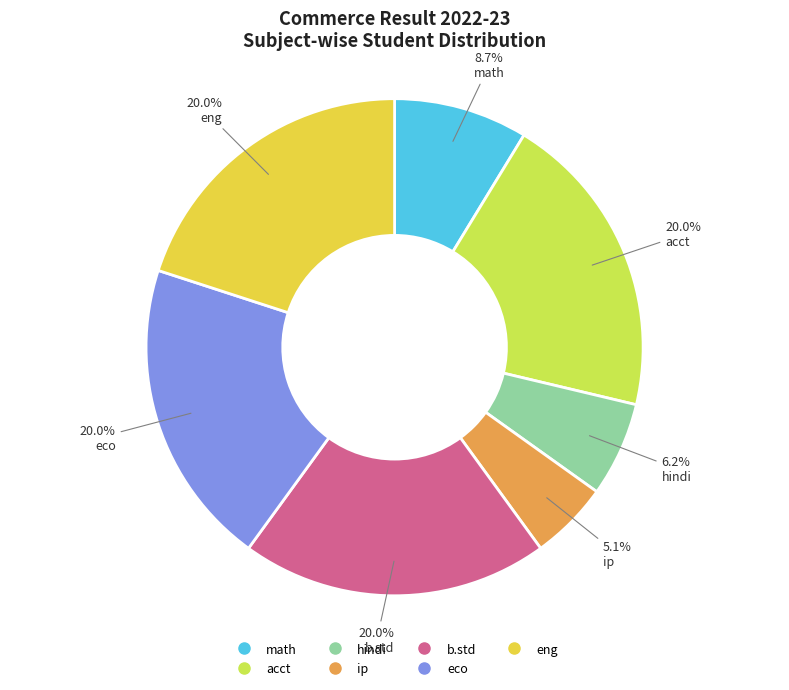

What percentage do b.std and eng together represent?

40.0%